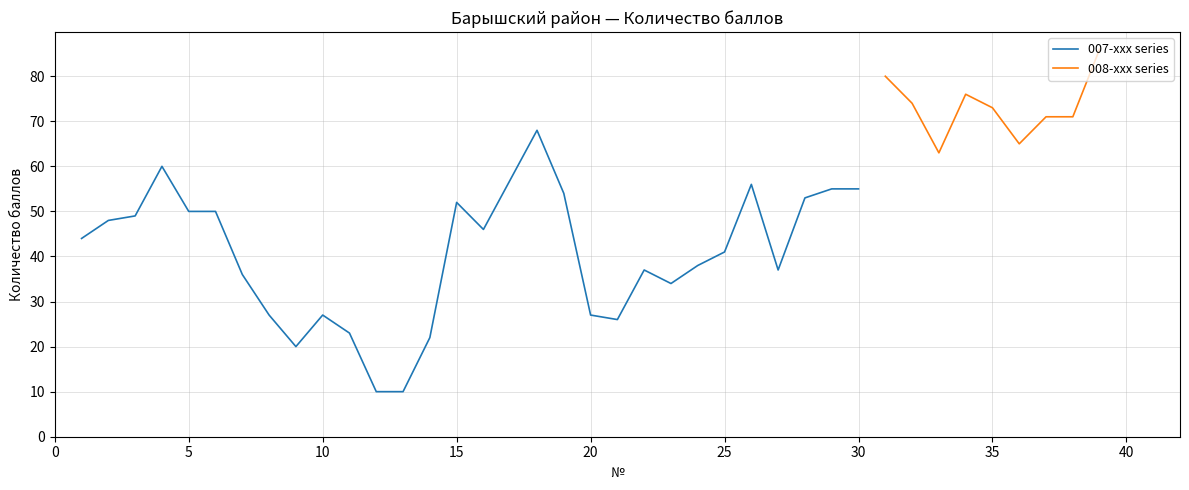

Does the chart have visible grid lines?

Yes